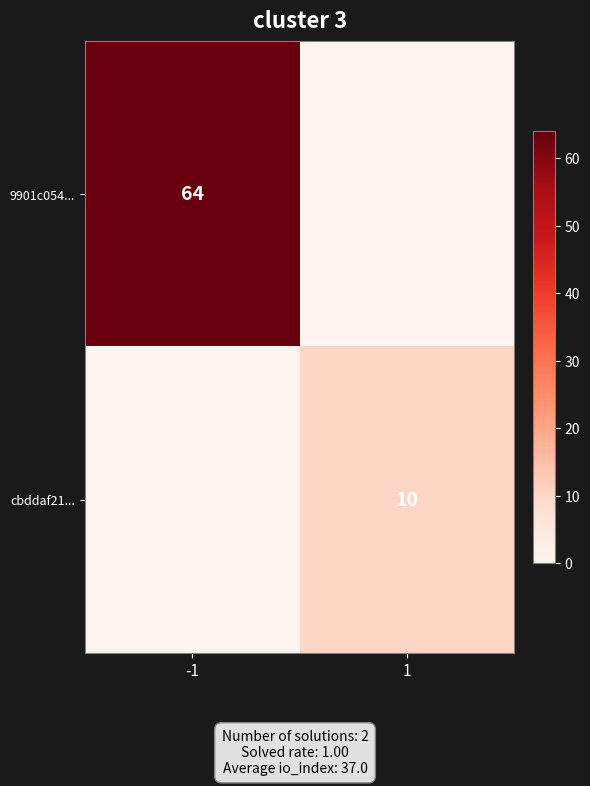

How many values in the 9901c054... series are below 64?

1